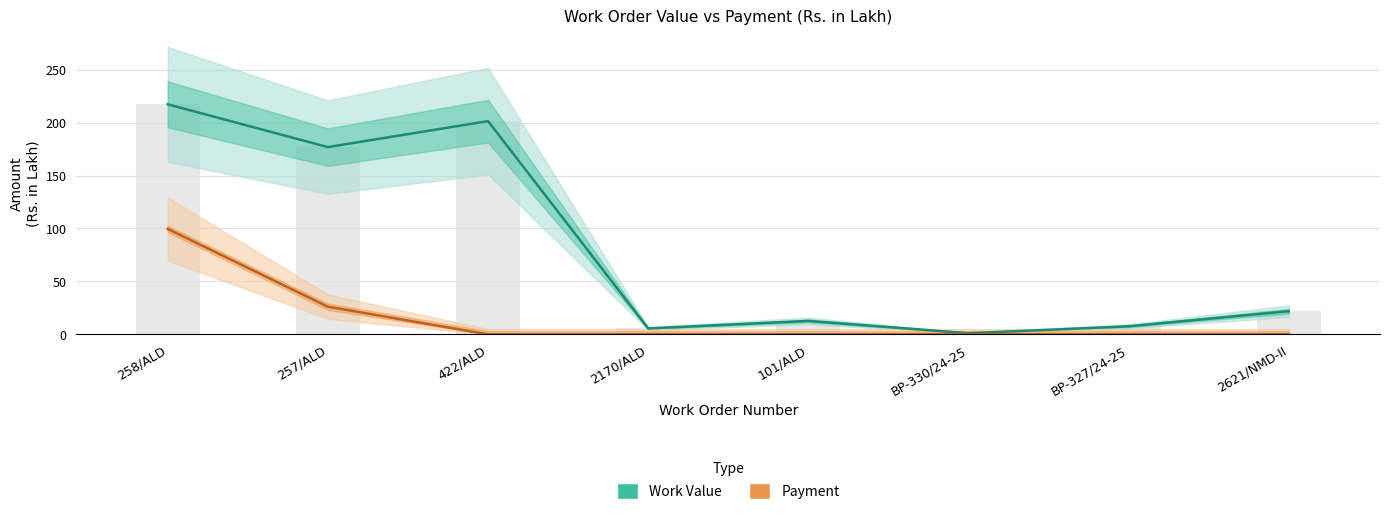

What are all the series names shown in the legend?

Work Value, Payment